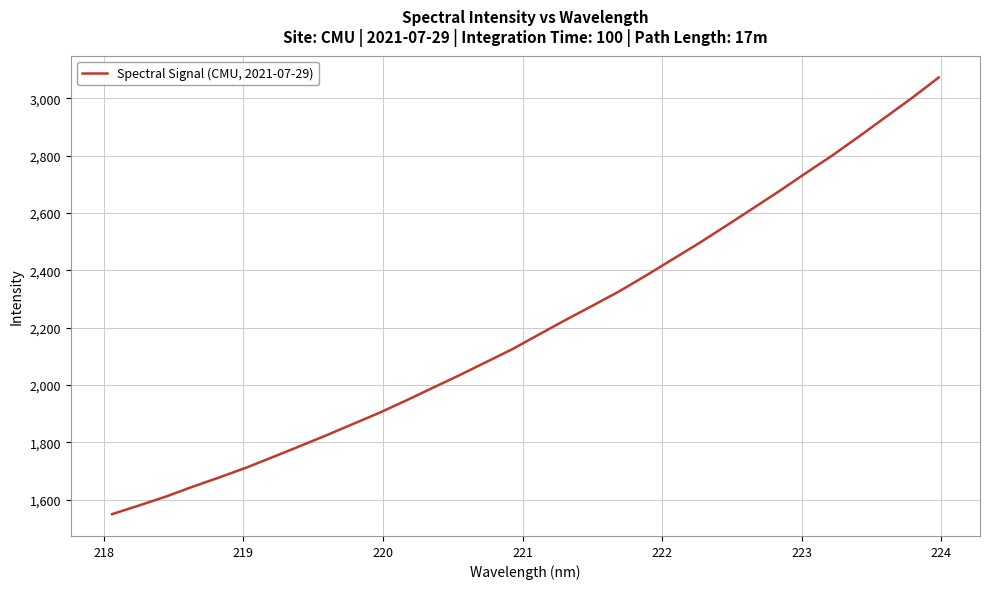

What is the minimum value shown in the chart?

1549.0